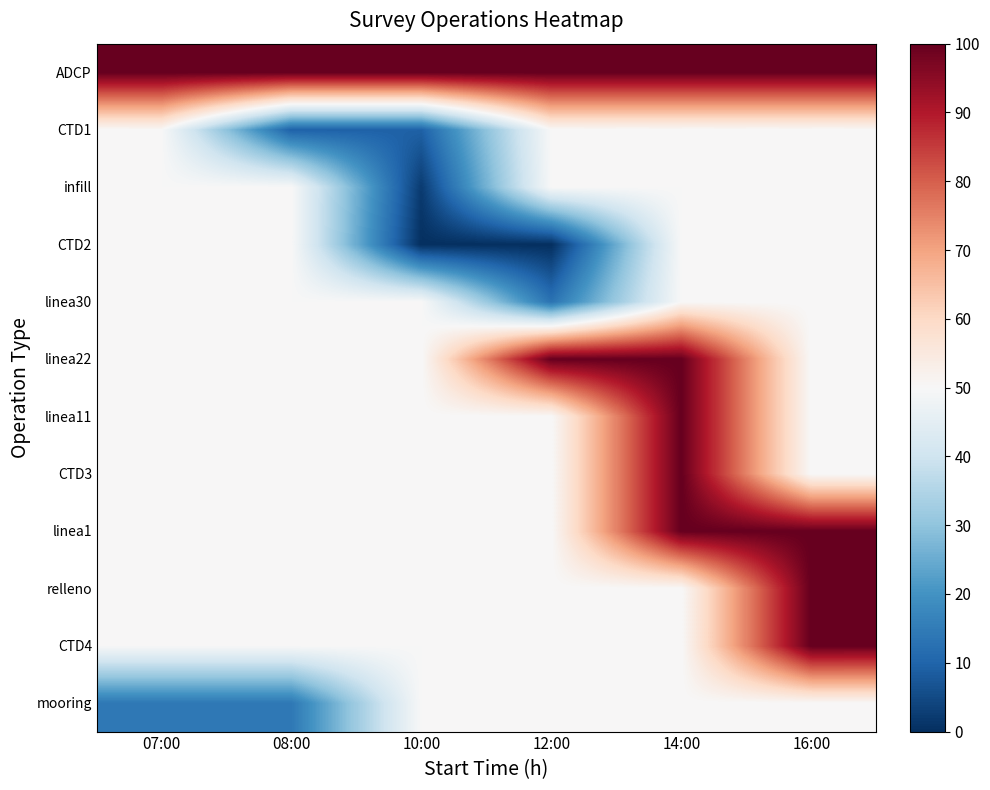

How many series are shown in this chart?

12